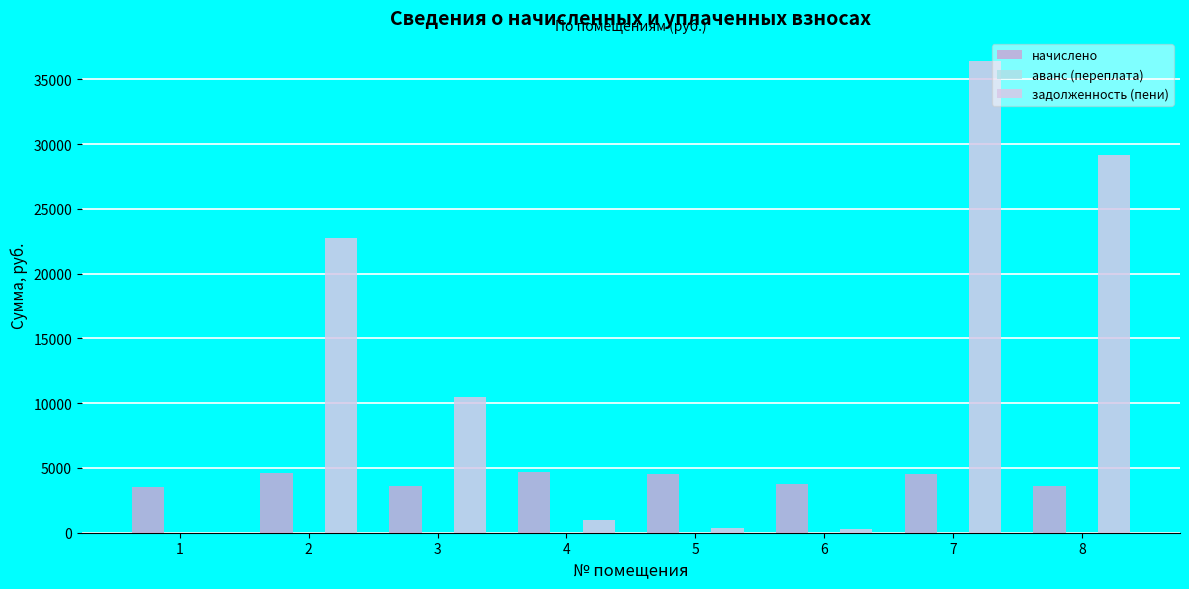

How many values in the начислено series exceed 4530?

4